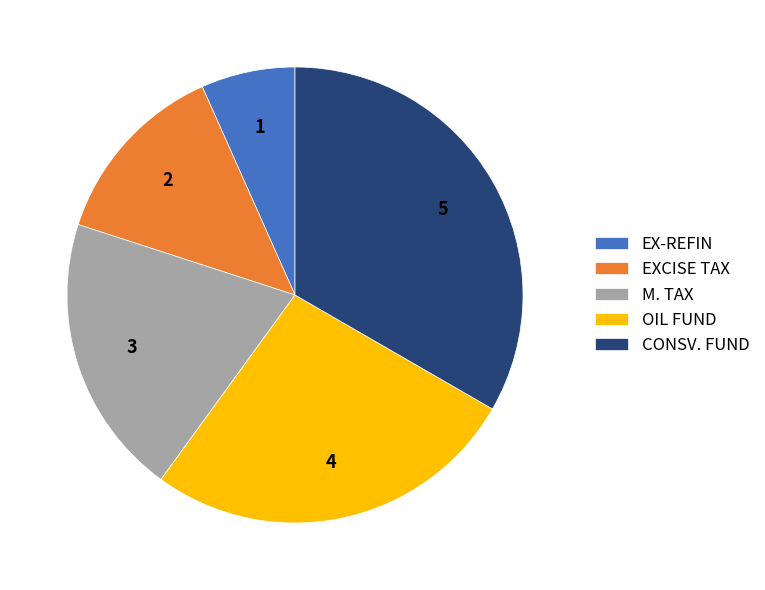

Combined, do EX-REFIN and M. TAX account for over 50%?

No